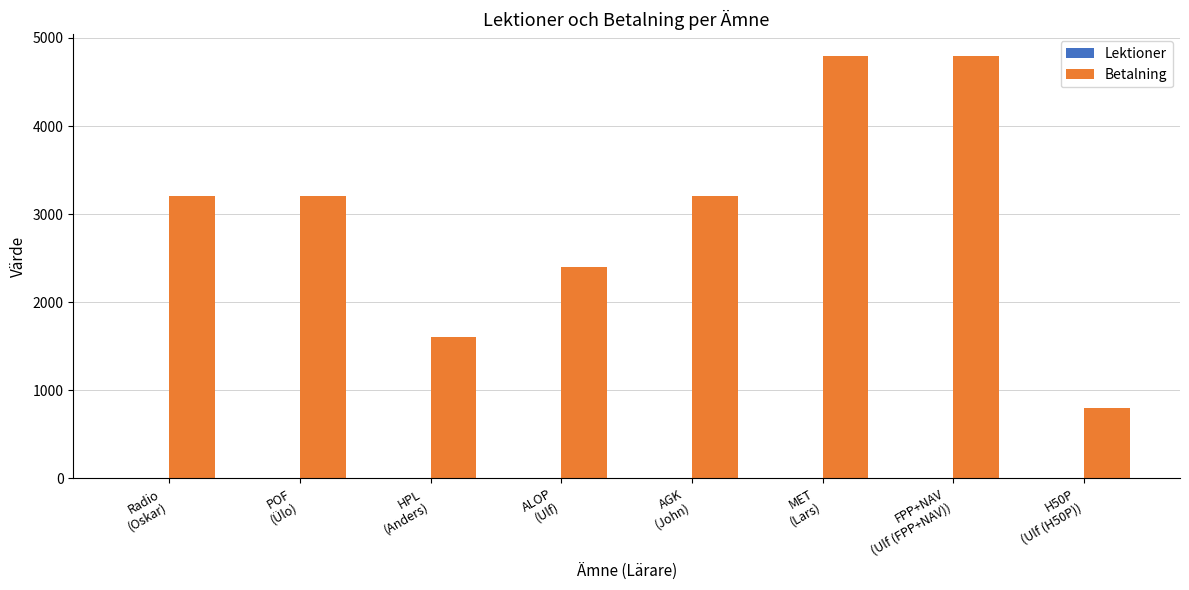

What is the maximum value shown in the chart?

4800